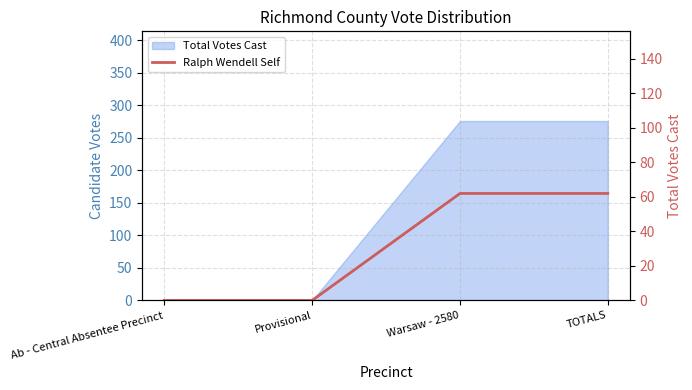

Rank the categories by value from highest to lowest.

Warsaw - 2580, TOTALS, Ab - Central Absentee Precinct, Provisional